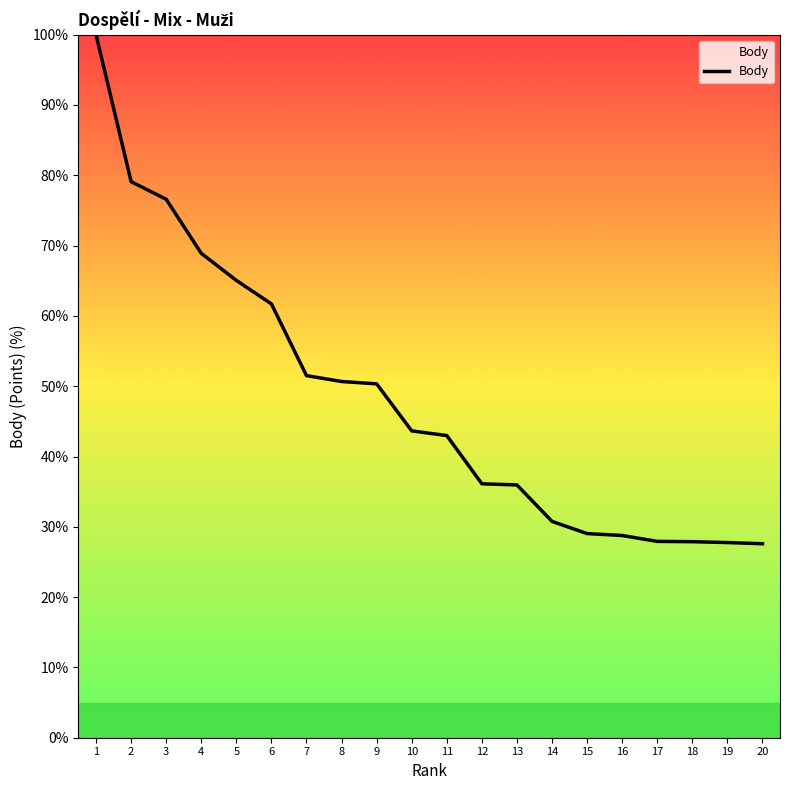

How many lines are shown in the chart?

1